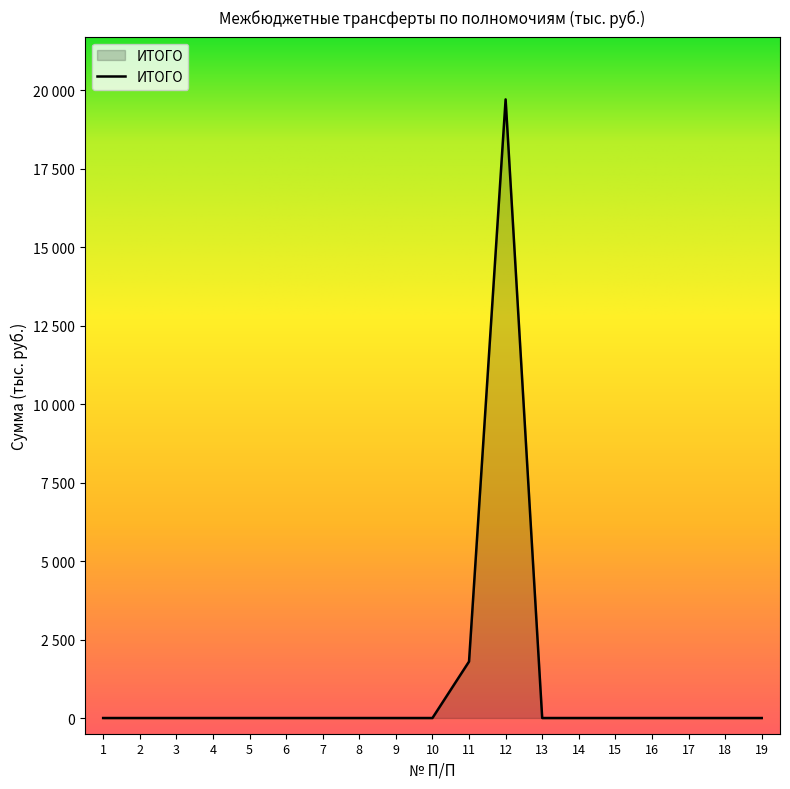

Is this an area chart (filled region under the line)?

Yes